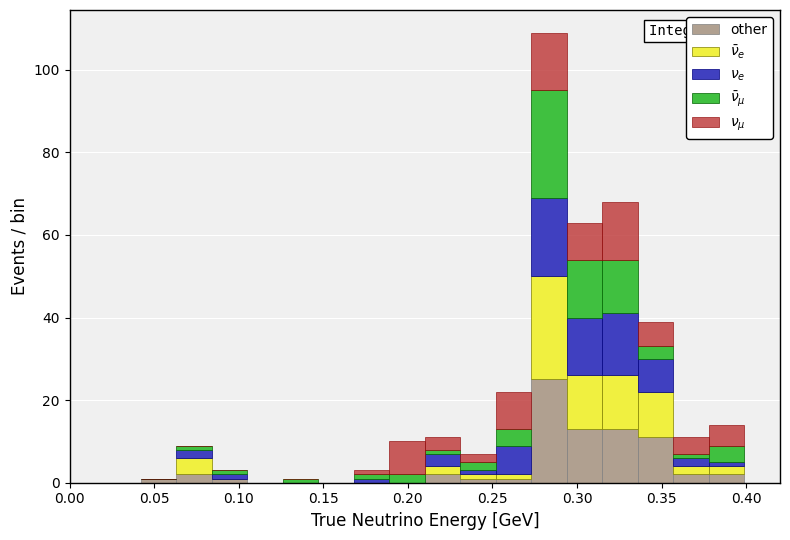

Which range on the x-axis has the tallest stacked bar (by total height)?

0.273 to 0.294